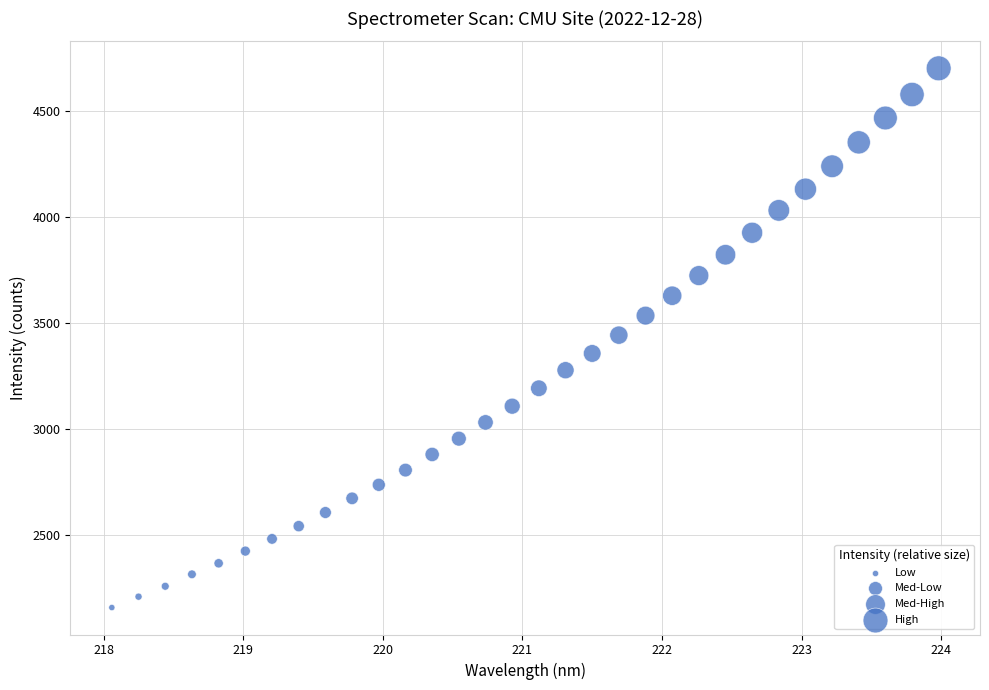

What is the range of Y values (max minus min)?

2543.3